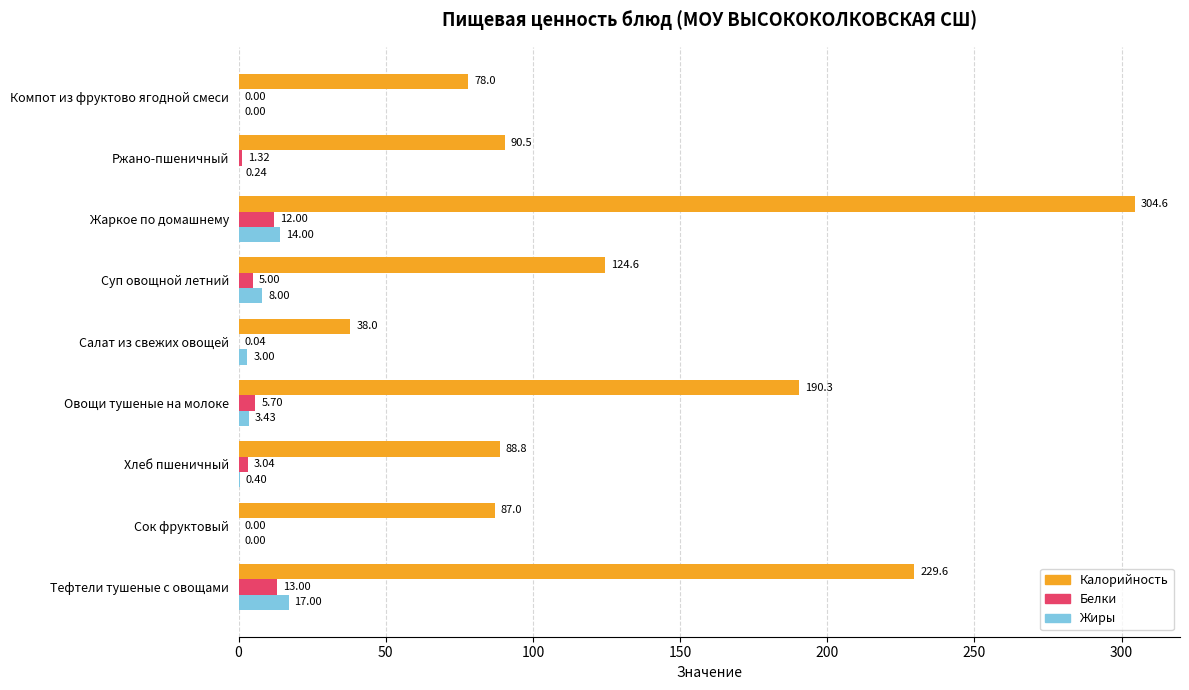

Count the number of categories in the chart.

9